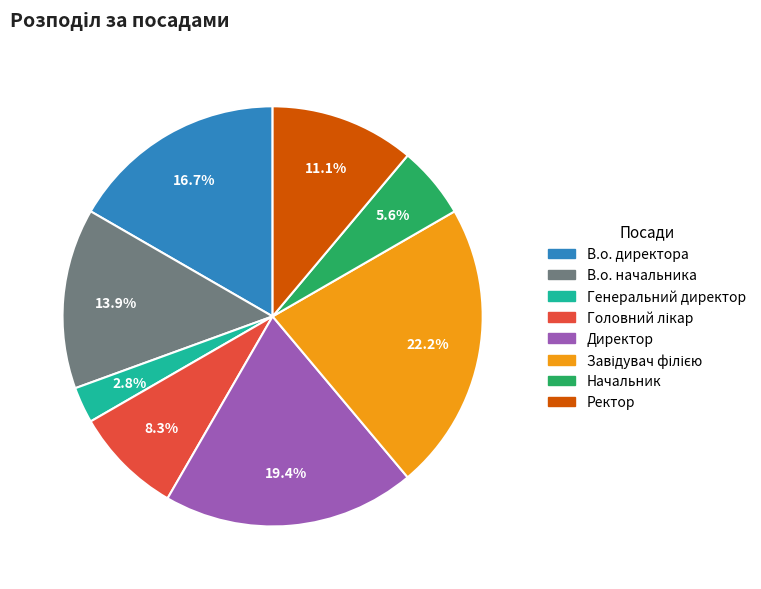

To the nearest percent, what portion does В.о. начальника represent?

14%